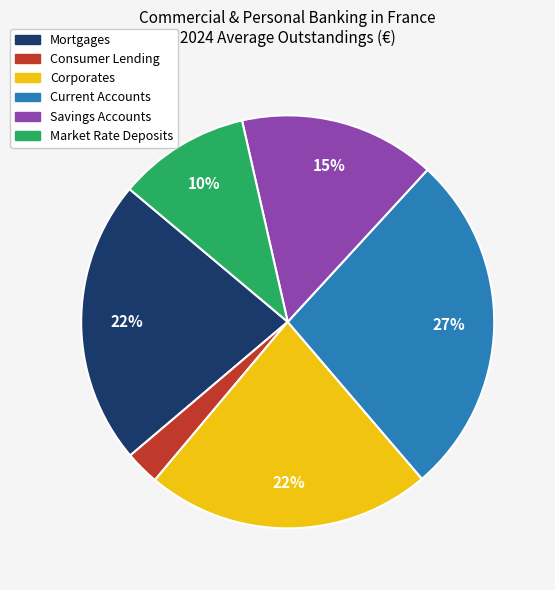

Does any single category account for the majority?

No